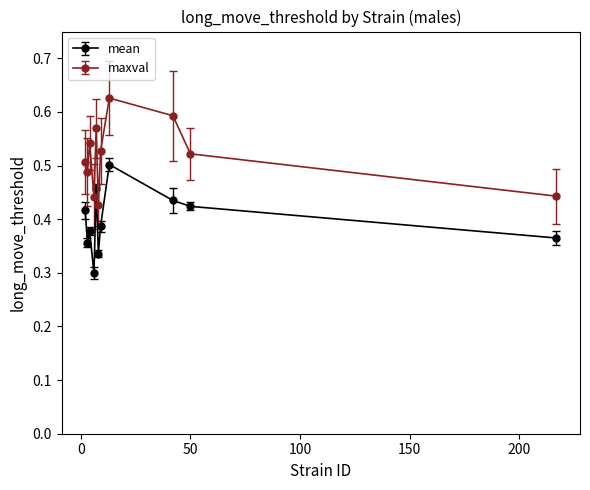

True or false: maxval and mean cross at least once.

False